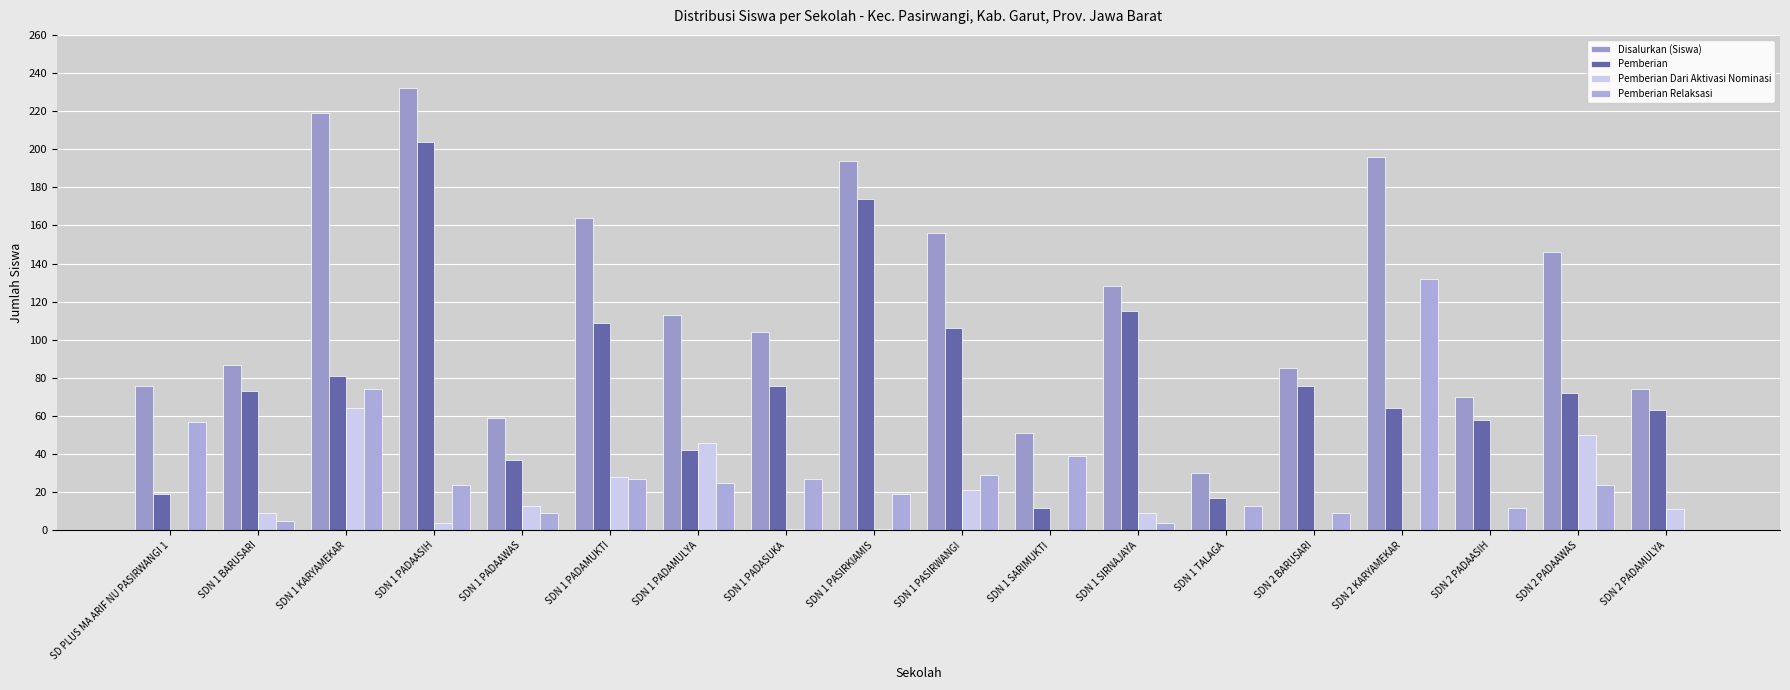

True or false: Pemberian Dari Aktivasi Nominasi has a value of 0 at SDN 2 PADAASIH.

True